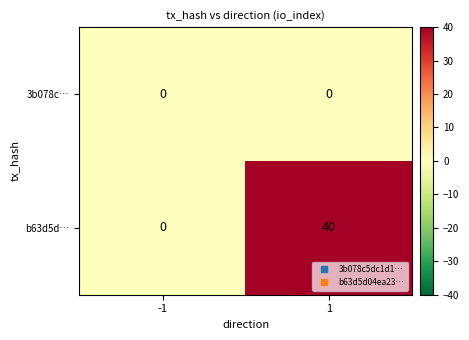

List the series in order of their overall mean, lowest first.

3b078c…, b63d5d…